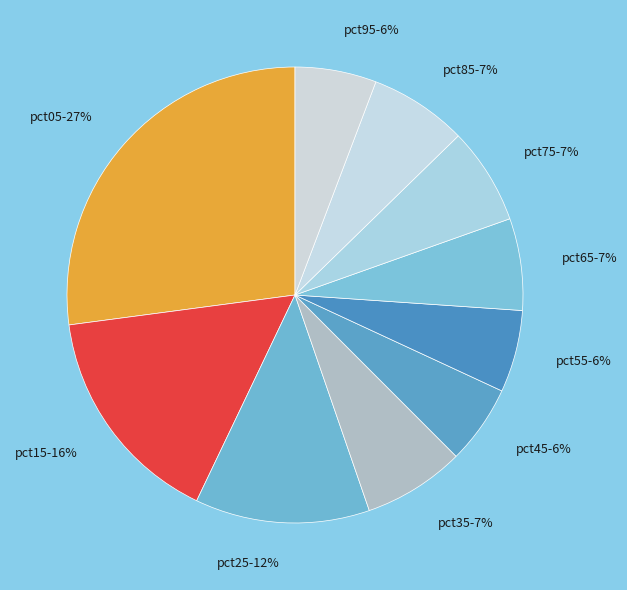

To the nearest percent, what percentage of the pie is pct75?

7%